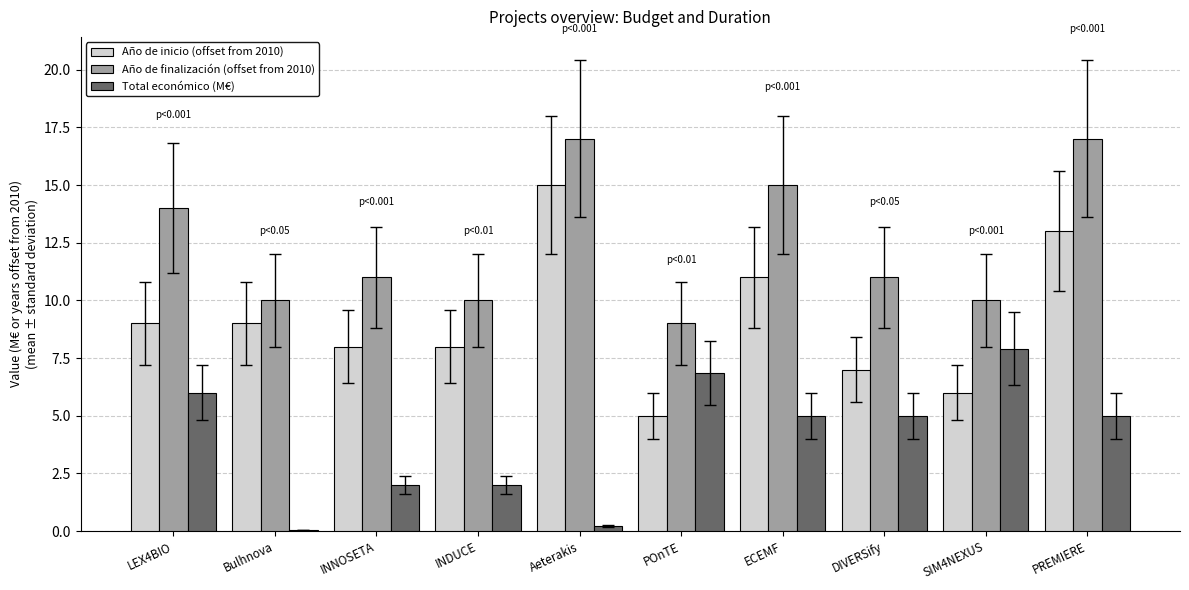

What is the sum of all Año de inicio (offset from 2010) values?

91.0